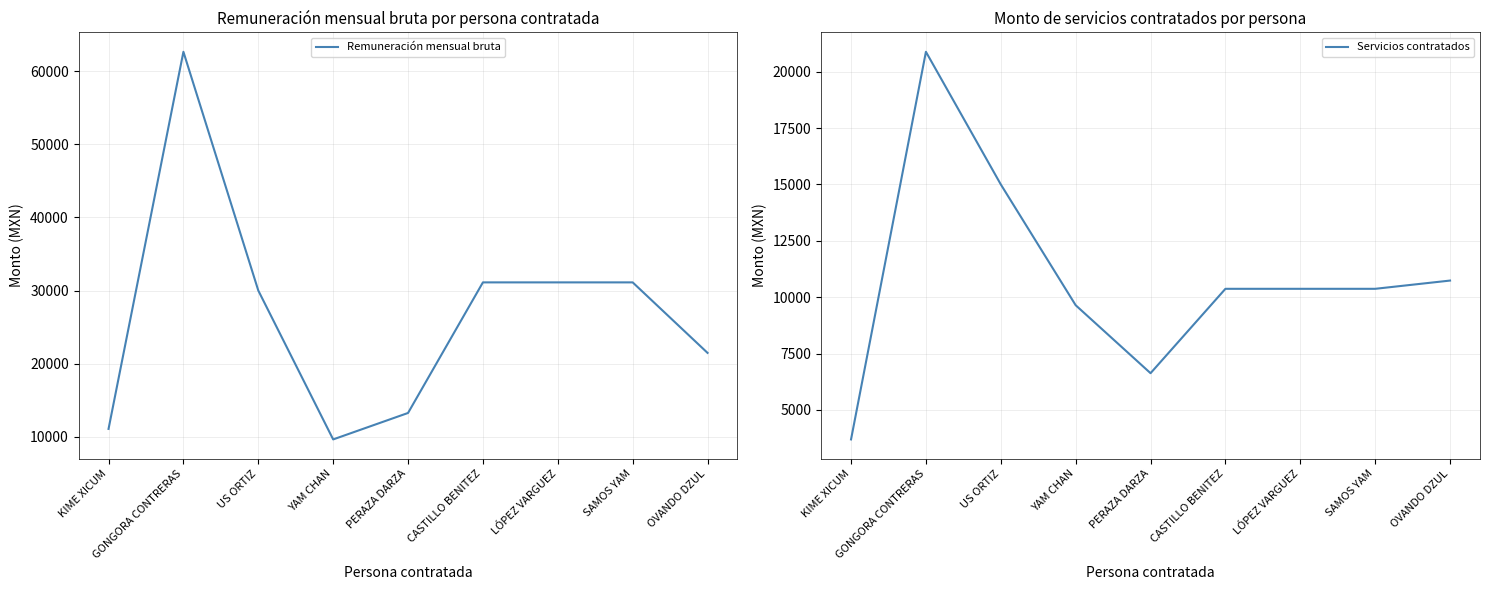

Reading left to right, extract all data points from this chart.

Remuneración mensual bruta: KIME XICUM=11081.2	GONGORA CONTRERAS=62642.4	US ORTIZ=30000.0	YAM CHAN=9644.0	PERAZA DARZA=13260.4	CASTILLO BENITEZ=31114.6	LÓPEZ VARGUEZ=31114.6	SAMOS YAM=31114.6	OVANDO DZUL=21474.1
Servicios contratados: KIME XICUM=3693.7	GONGORA CONTRERAS=20880.8	US ORTIZ=15000.0	YAM CHAN=9644.0	PERAZA DARZA=6630.2	CASTILLO BENITEZ=10371.5	LÓPEZ VARGUEZ=10371.5	SAMOS YAM=10371.5	OVANDO DZUL=10737.1